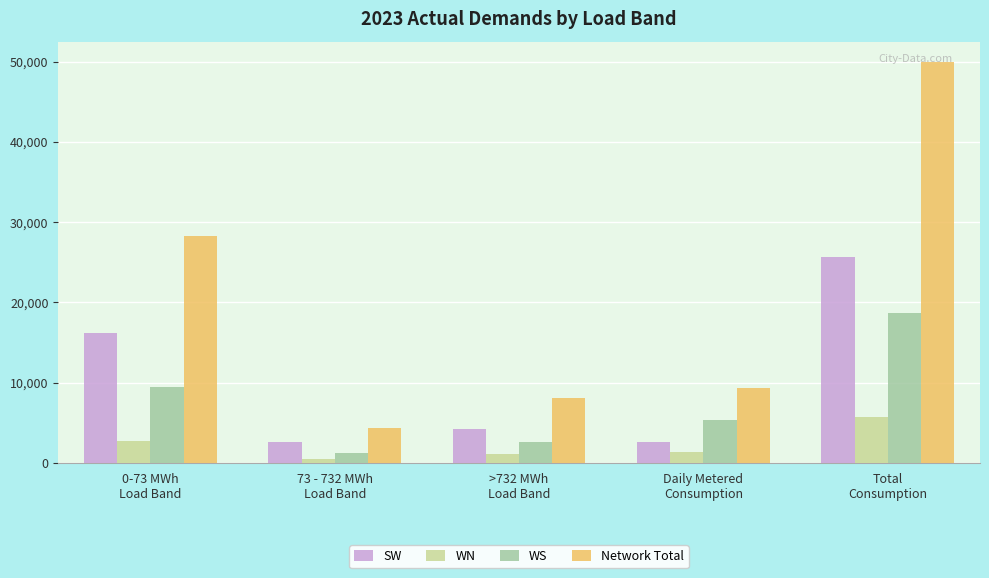

What is the difference between the highest and lowest values at >732 MWh
Load Band?

6882.8